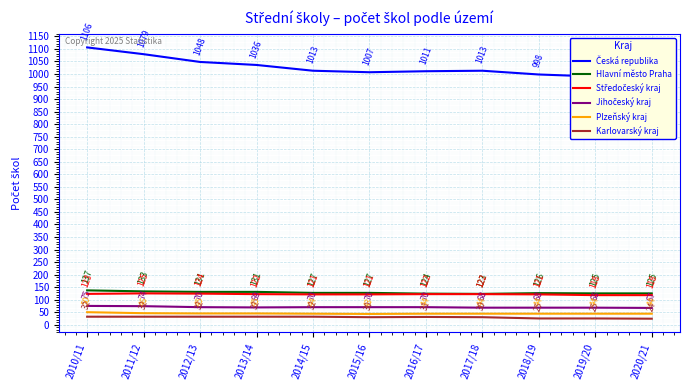

What is the average value of the Hlavní město Praha series?

128